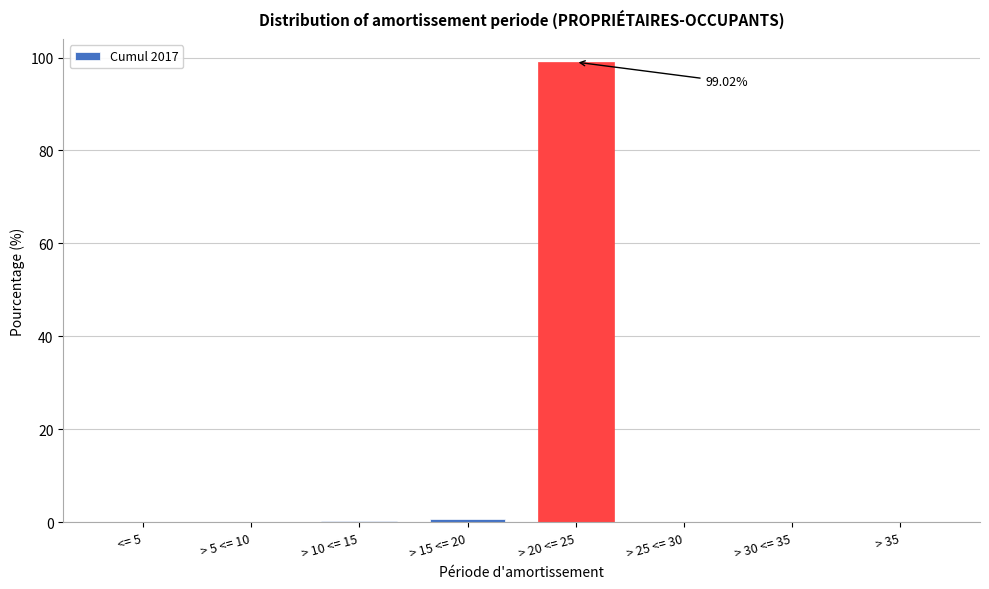

What is the sum of all values?

100.0